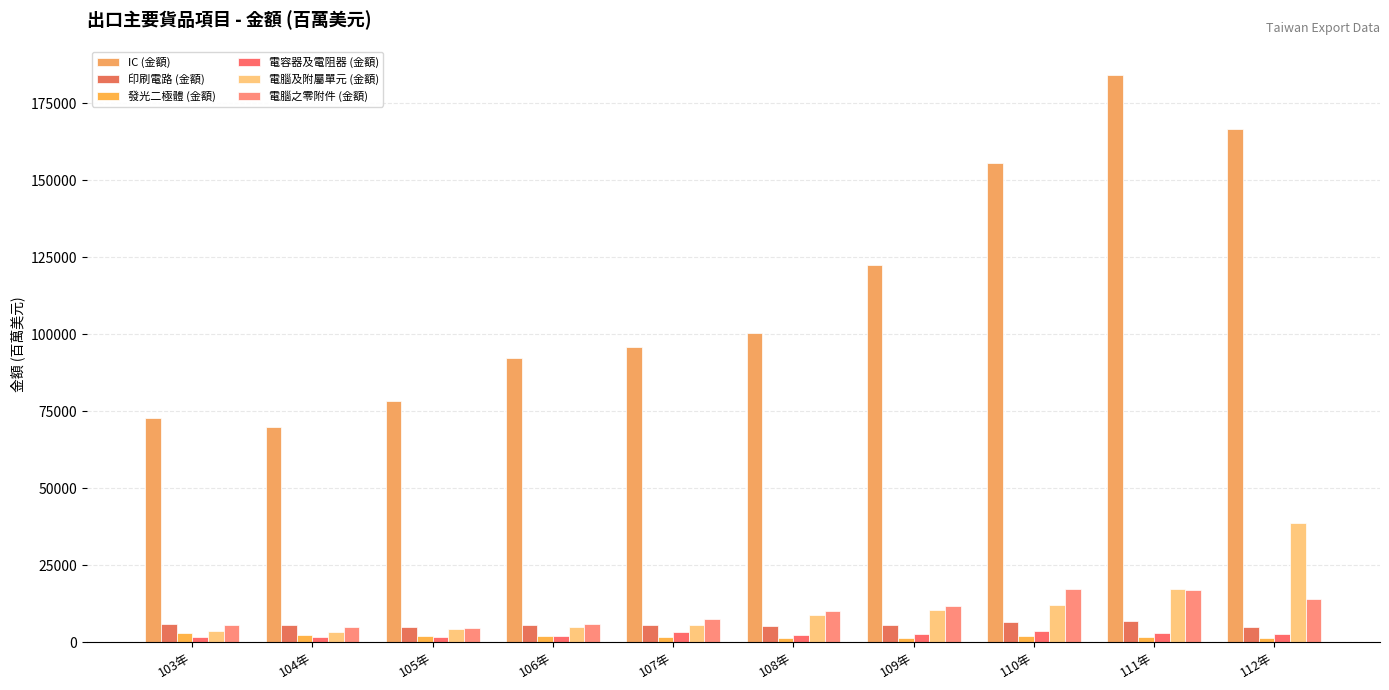

Where is 發光二極體 (金額) nearest to the value 2065?

105年